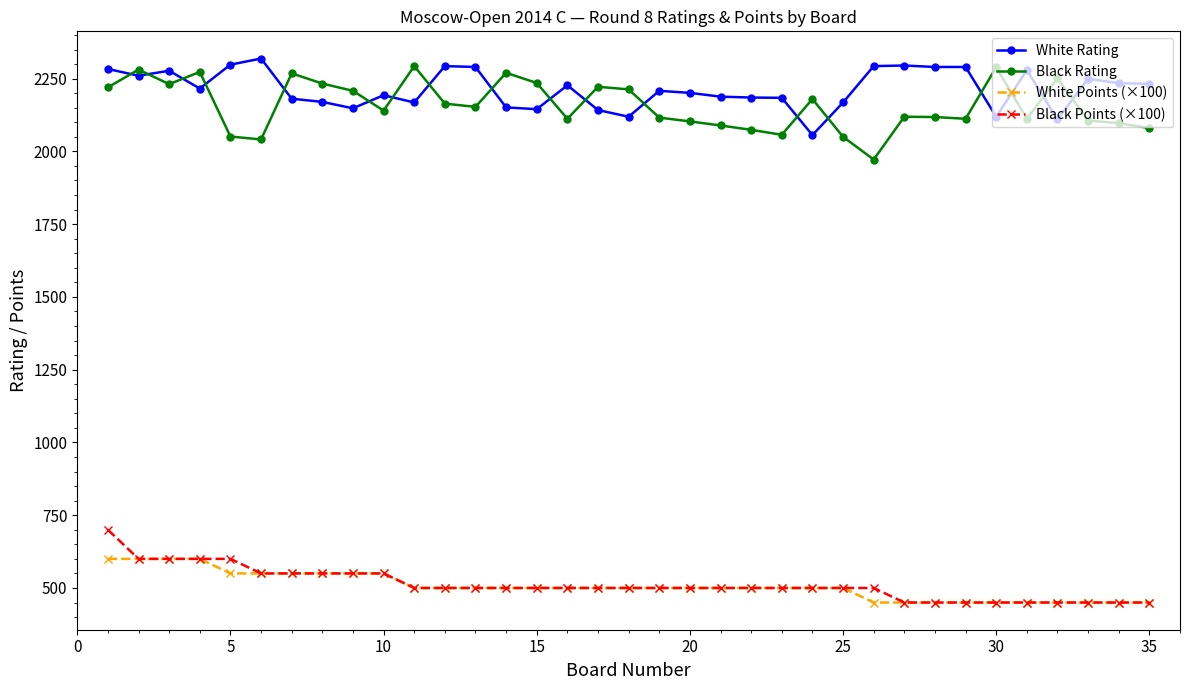

What is the value of the Black Rating point at the 16th from the left?

2112